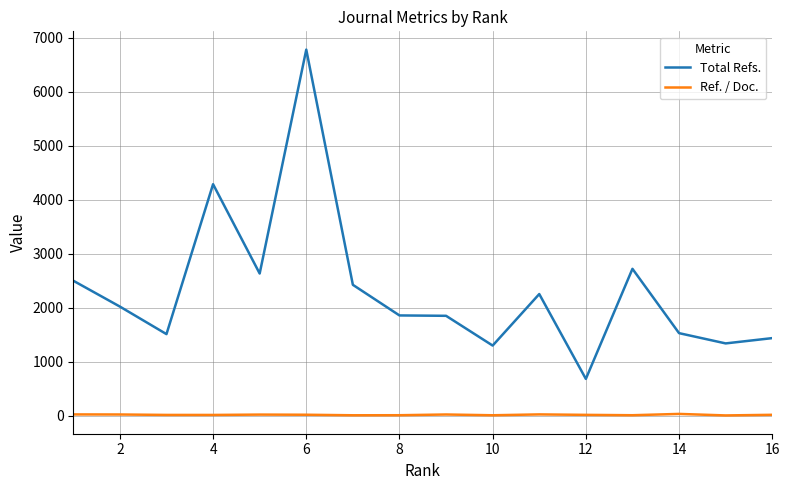

Which series has the largest range (max minus min)?

Total Refs.